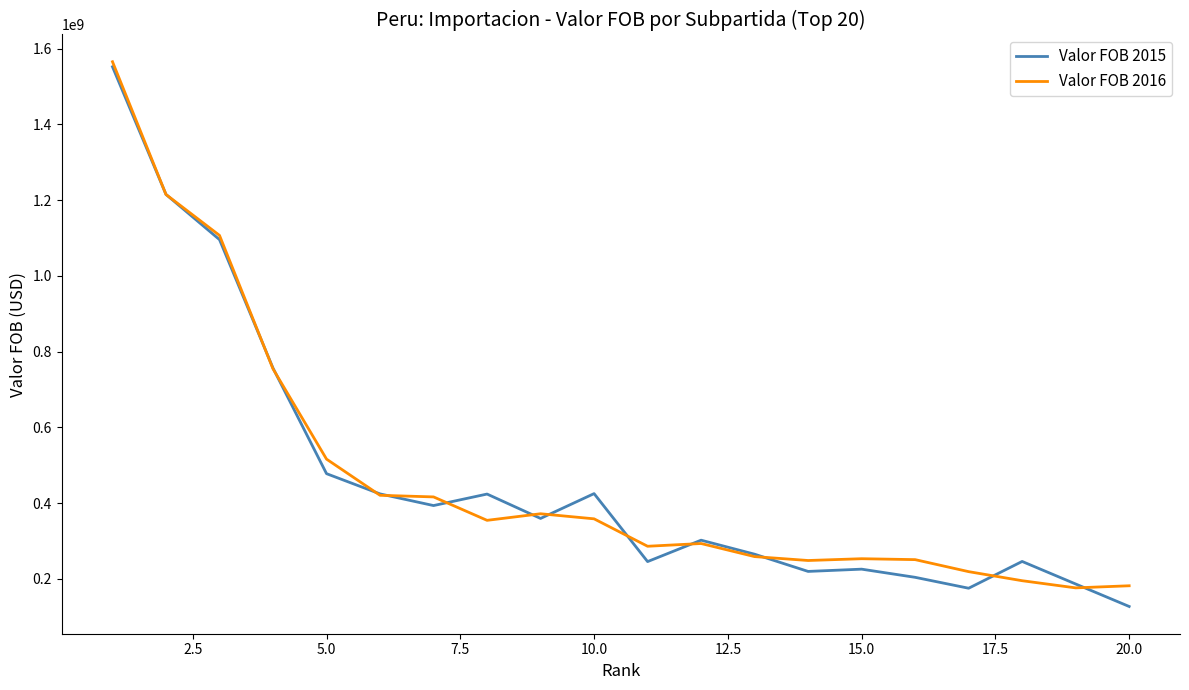

What is the greatest value displayed?

1565175570.2